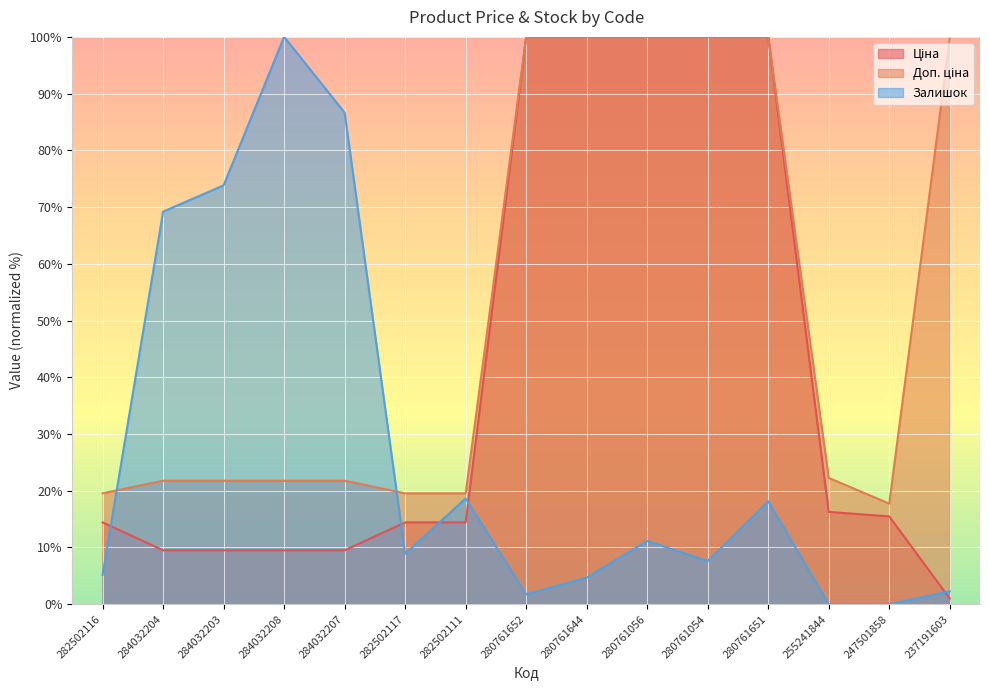

What are all the series names shown in the legend?

Ціна, Доп. ціна, Залишок